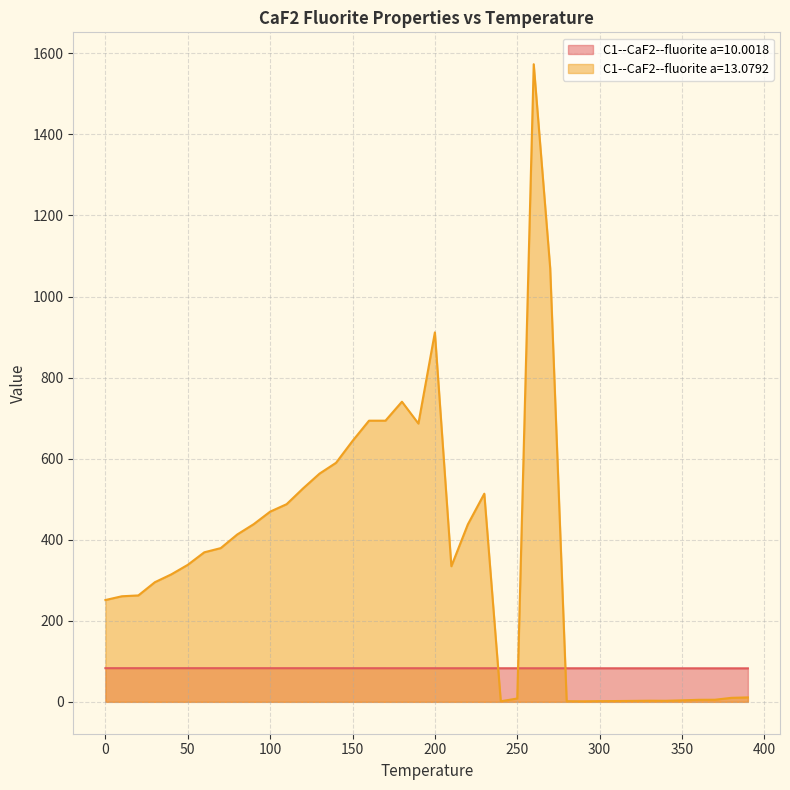

How many lines are shown in the chart?

2